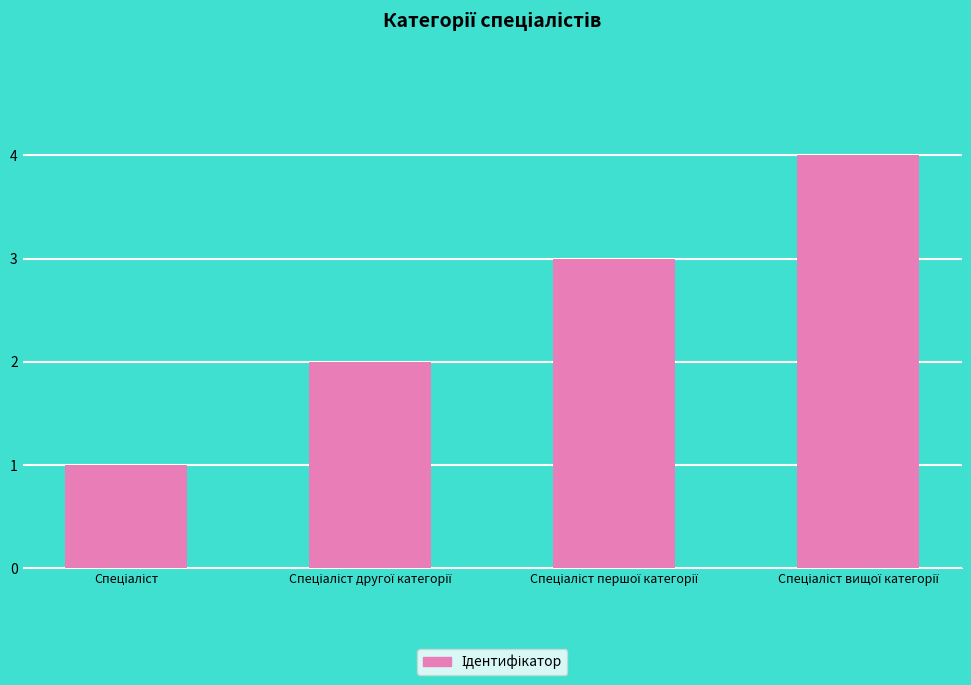

What is the greatest value displayed?

4